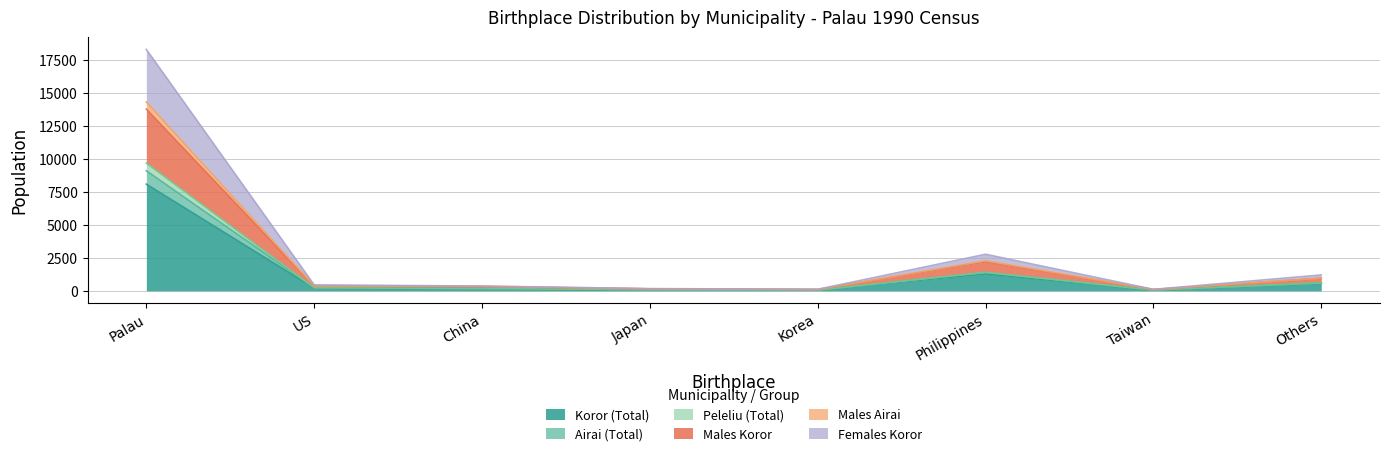

How many series are shown in this chart?

6